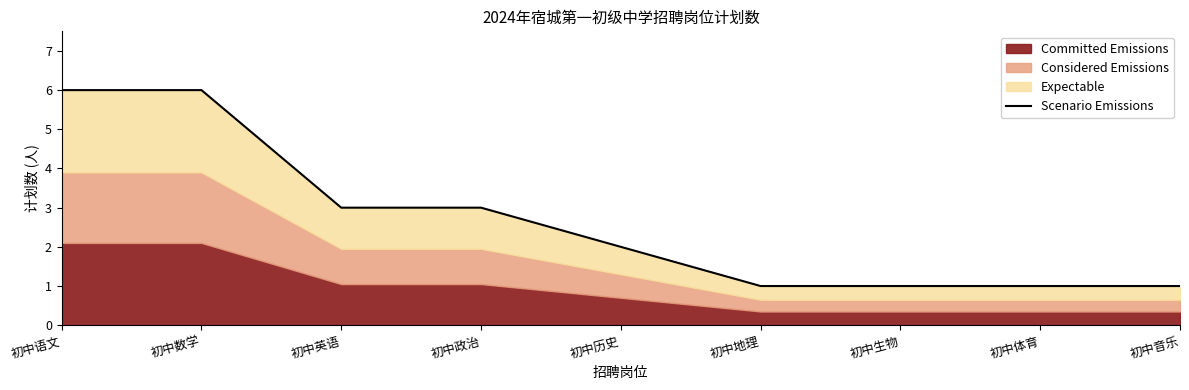

Reading left to right, list all the values displayed in this chart.

6.0	6.0	3.0	3.0	2.0	1.0	1.0	1.0	1.0